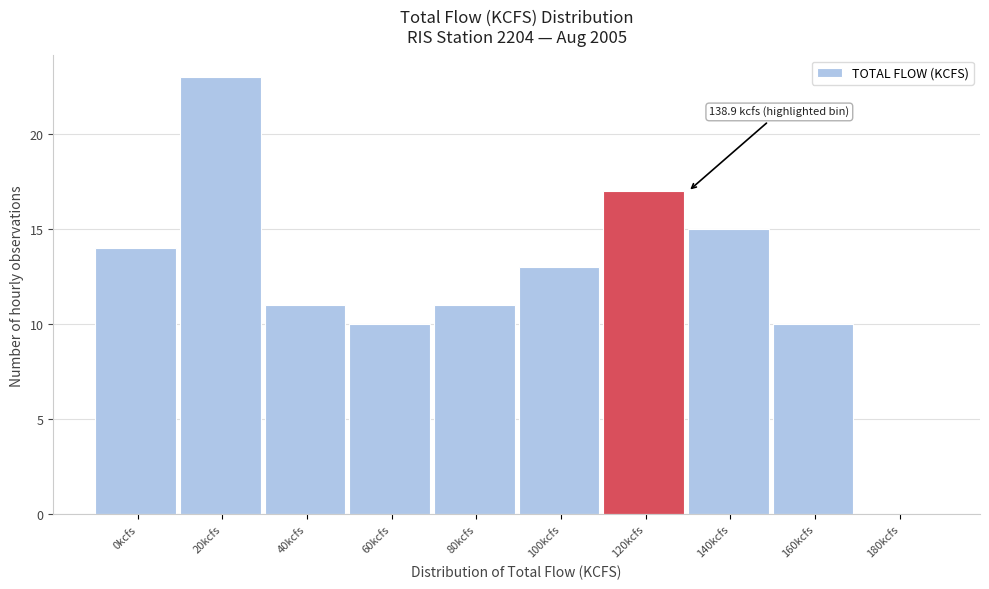

Reading left to right, extract all data points from this chart.

0kcfs=14	20kcfs=23	40kcfs=11	60kcfs=10	80kcfs=11	100kcfs=13	120kcfs=17	140kcfs=15	160kcfs=10	180kcfs=0